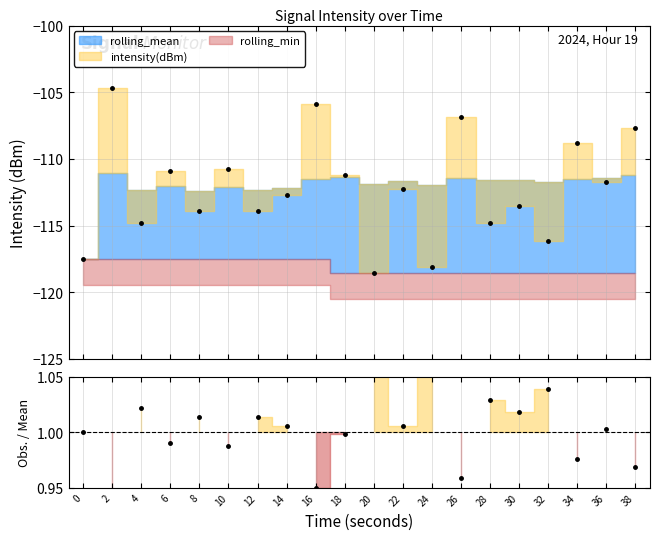

What is the difference between the values at 24 and 14?

0.1